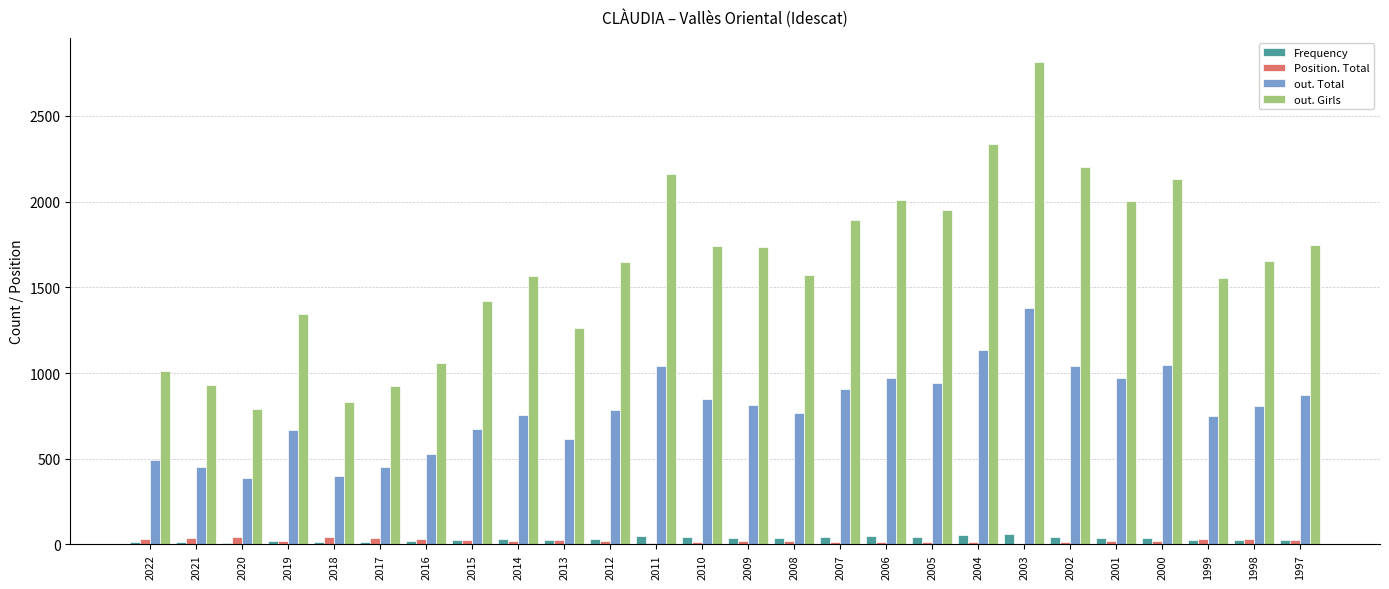

Between 2012 and 2004, which series saw the biggest shift?

out. Girls